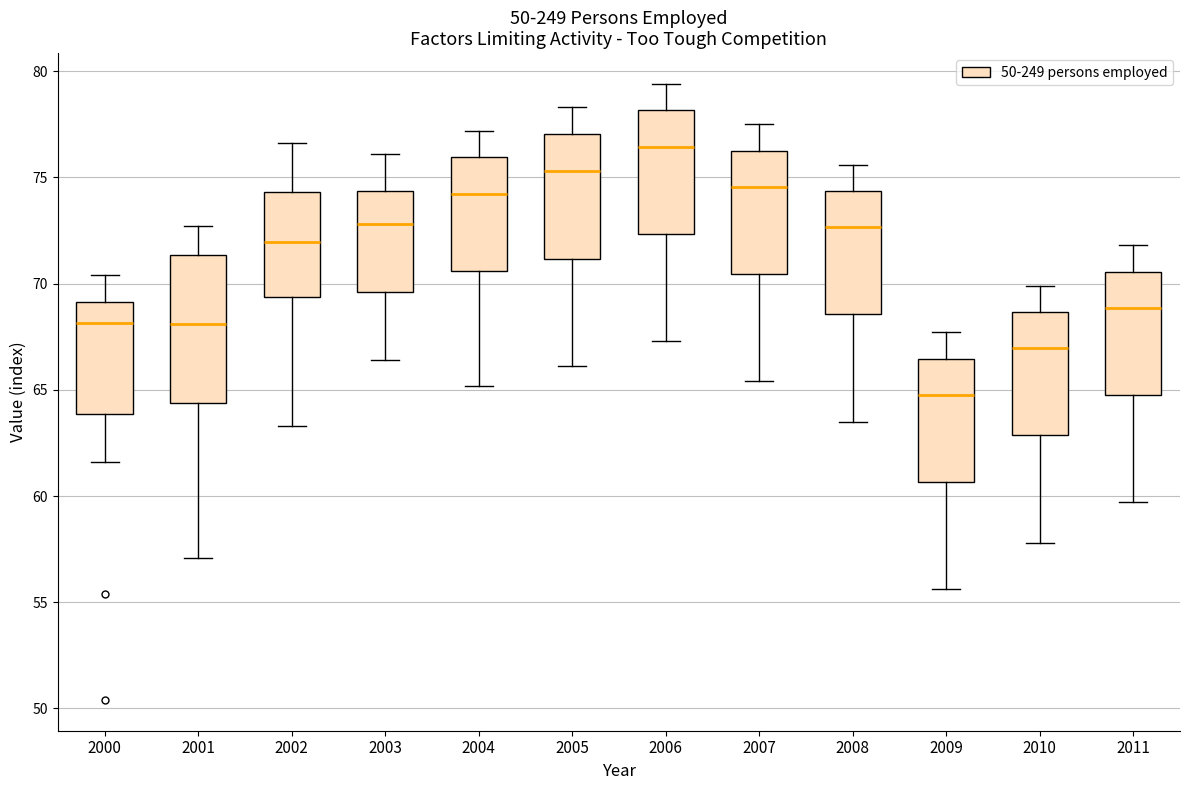

Comparing the boxes themselves (not the whiskers), which one is the tallest?

2001